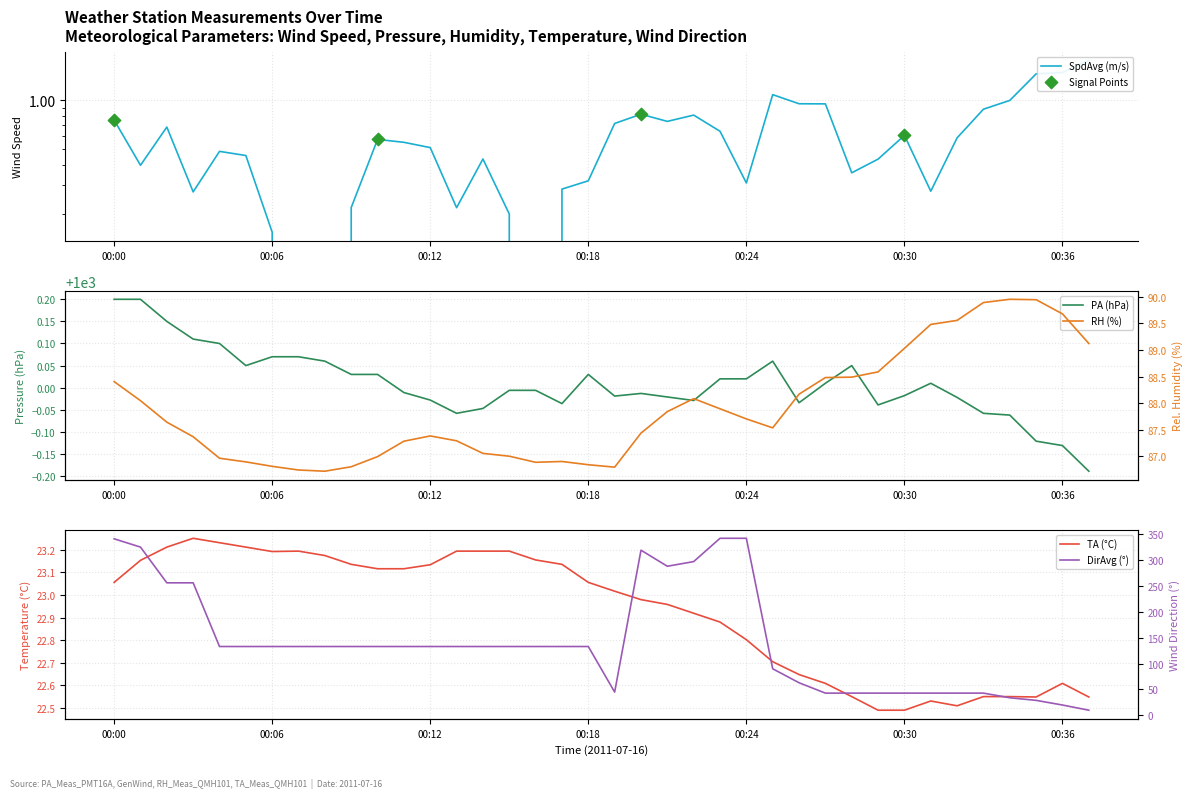

What is the total value across all series at 00:21?

1399.5